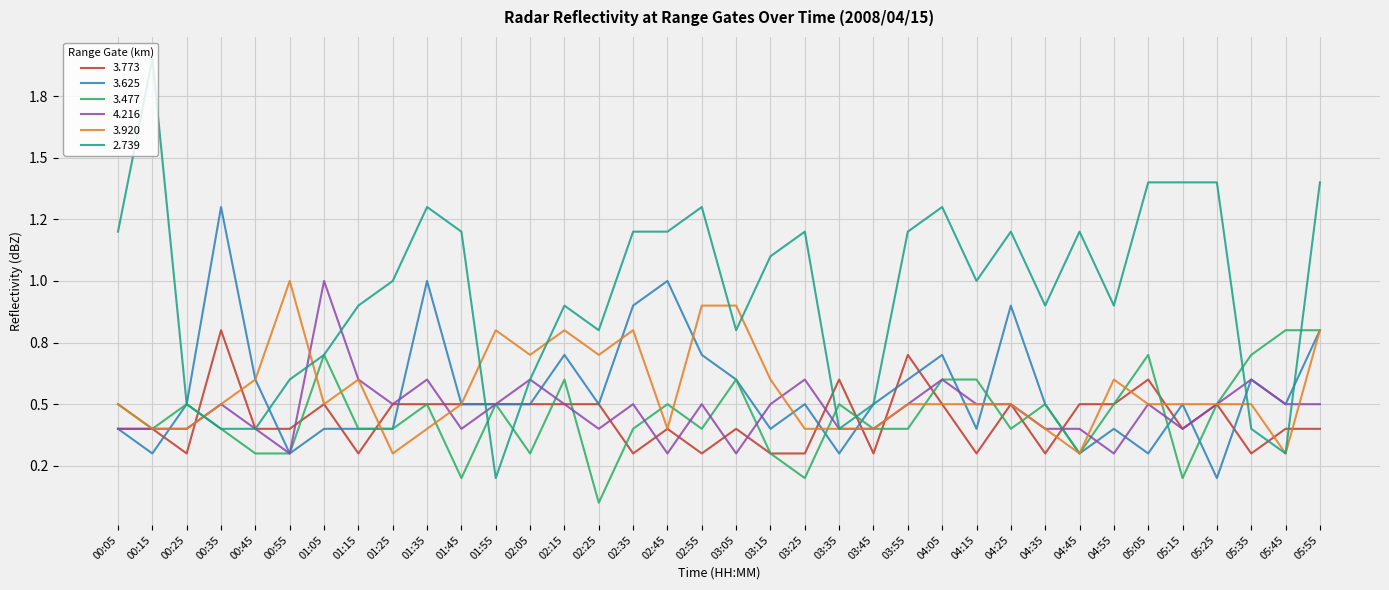

Does the chart display data point markers on the line(s)?

No